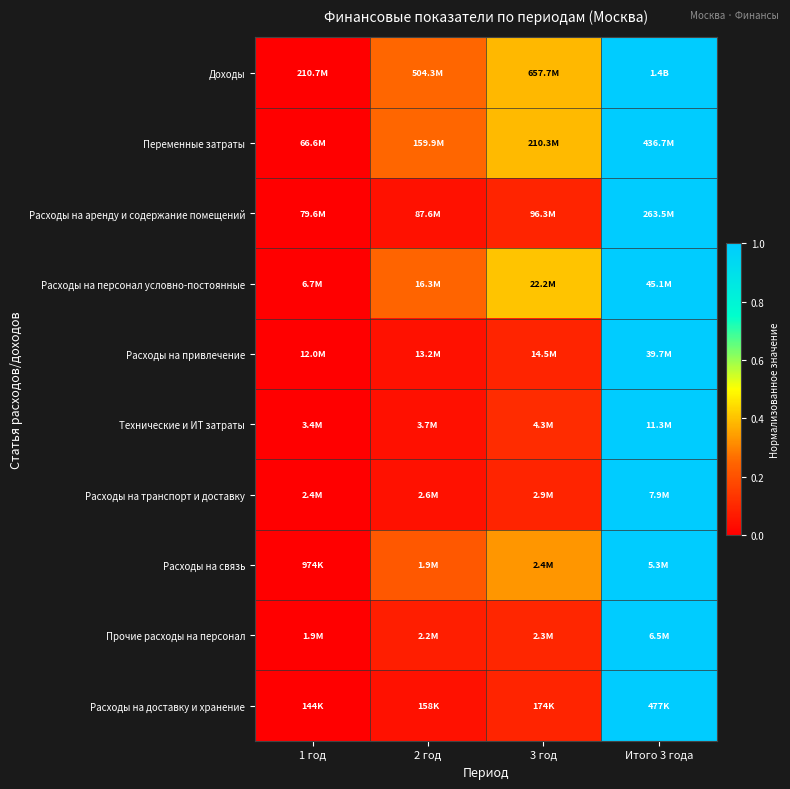

What is the maximum value shown in the chart?

1.0